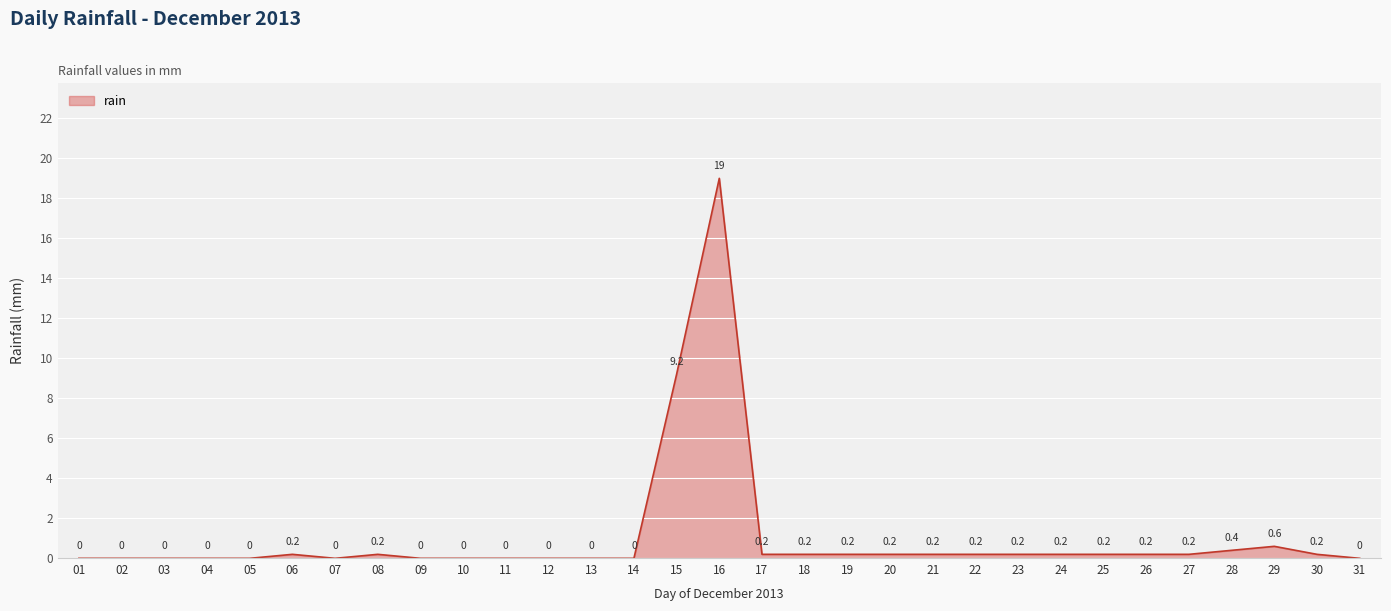

How many lines are shown in the chart?

1